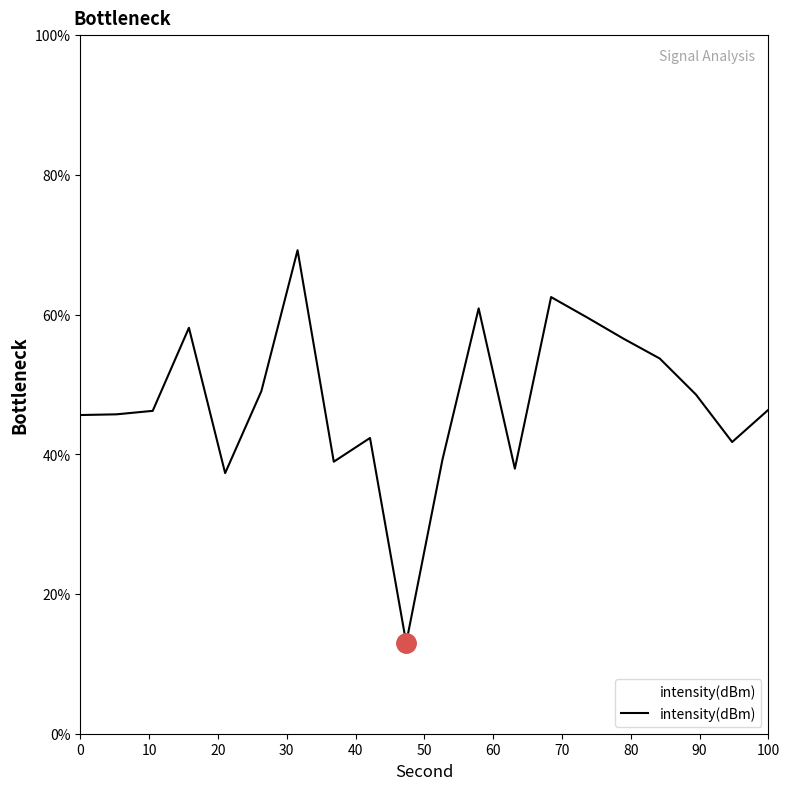

What is the smallest value displayed?

13.0